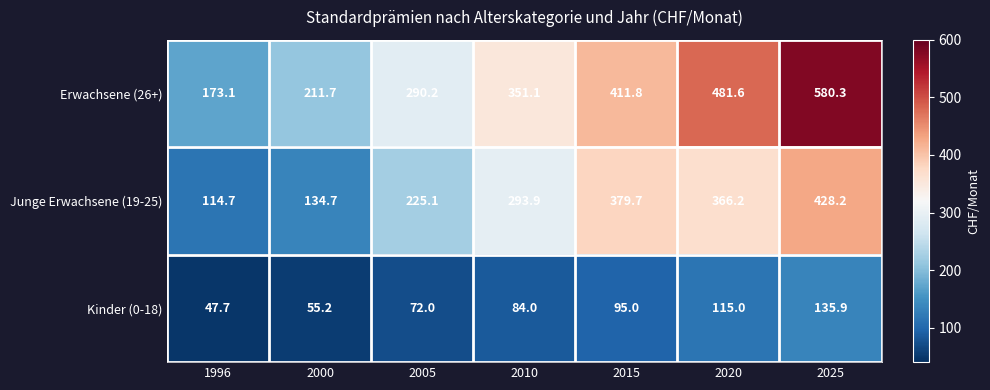

Rank the series by their average value, from highest to lowest.

Erwachsene (26+), Junge Erwachsene (19-25), Kinder (0-18)